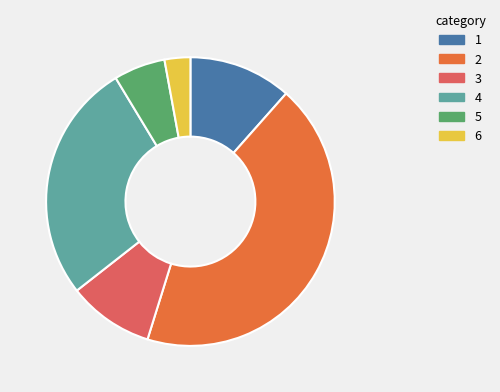

Which slice is the smallest?

6